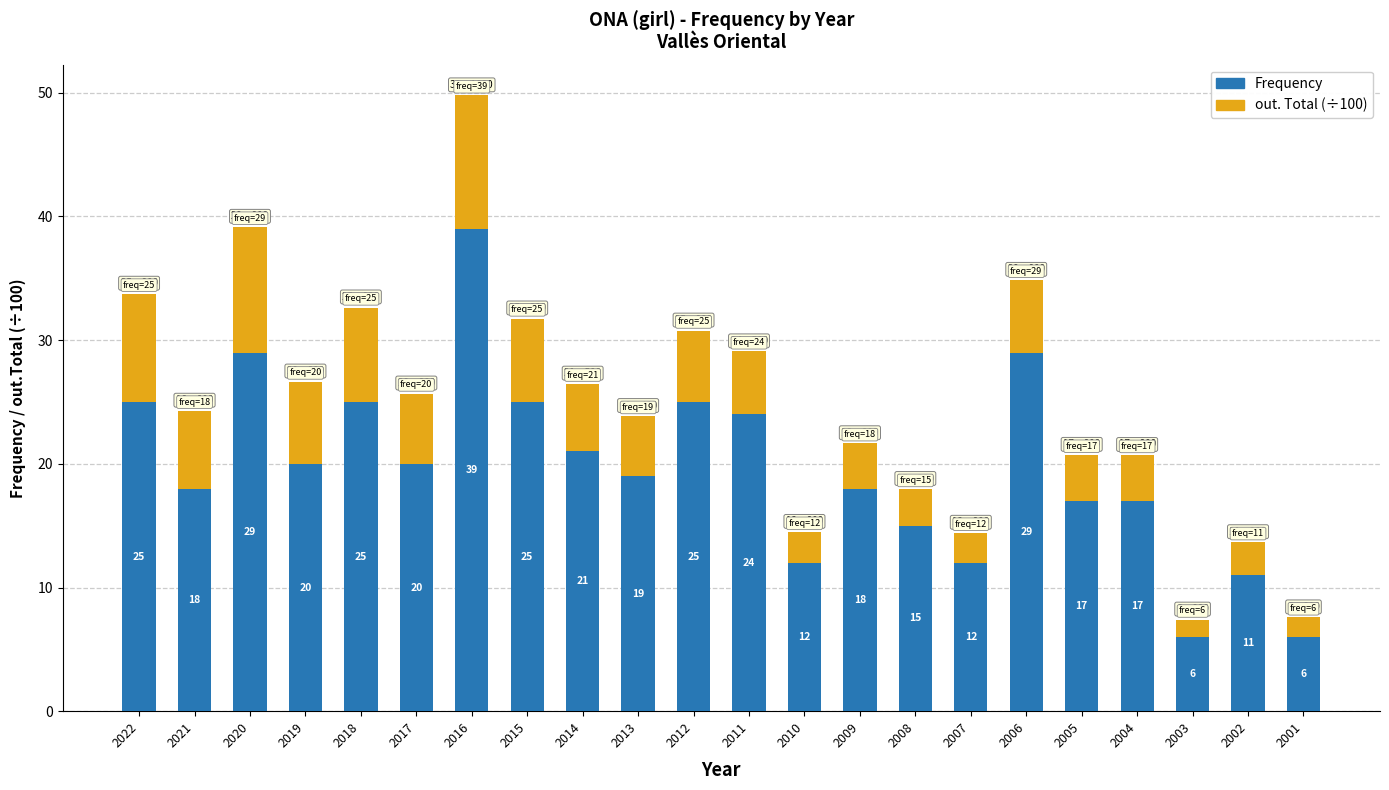

What is the highest value of the Frequency series?

39.0